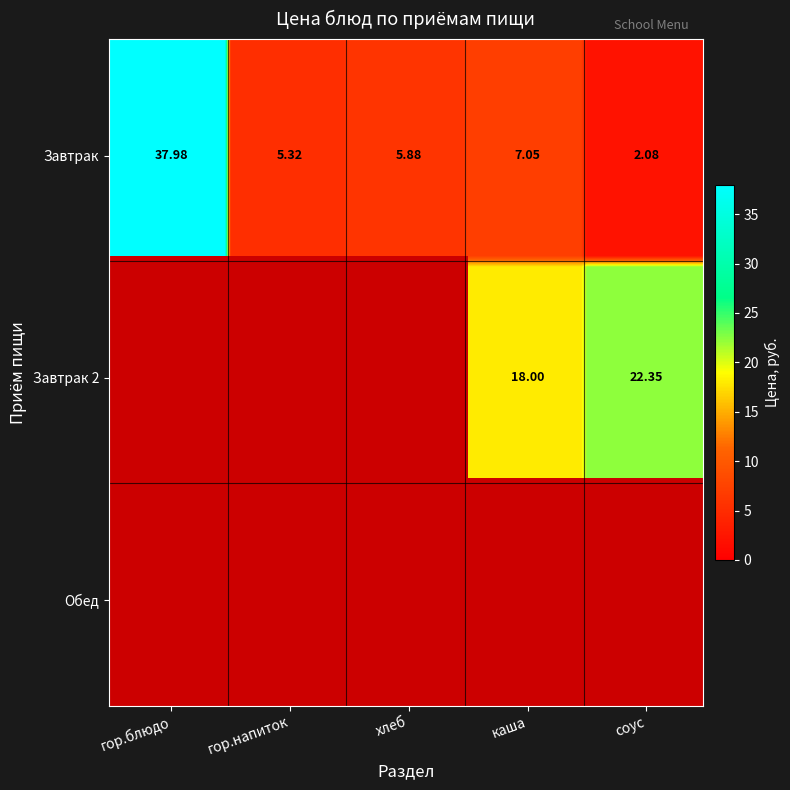

Reading left to right, extract all data points from this chart.

Завтрак: гор.блюдо=38.0	гор.напиток=5.3	хлеб=5.9	каша=7.0	соус=2.1
Завтрак 2: гор.блюдо=0.0	гор.напиток=0.0	хлеб=0.0	каша=18.0	соус=22.4
Обед: гор.блюдо=0.0	гор.напиток=0.0	хлеб=0.0	каша=0.0	соус=0.0